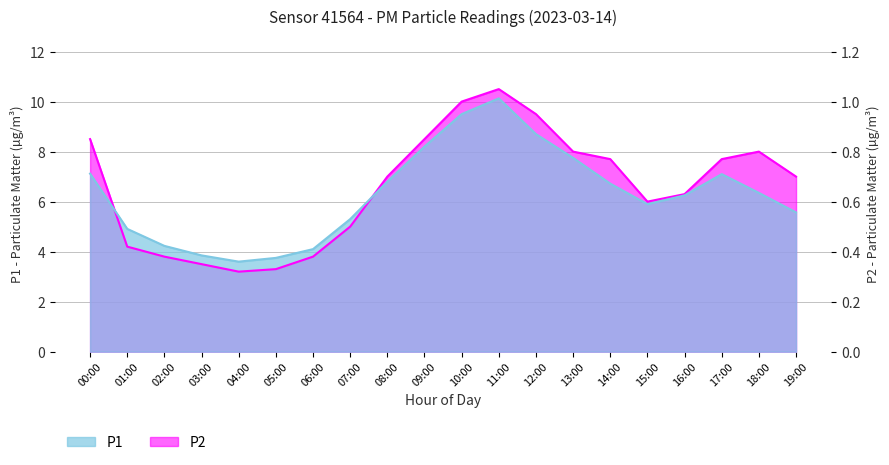

List the labels in order of P2 value, largest first.

11:00, 10:00, 12:00, 00:00, 09:00, 13:00, 18:00, 14:00, 17:00, 08:00, 19:00, 16:00, 15:00, 07:00, 01:00, 02:00, 06:00, 03:00, 05:00, 04:00